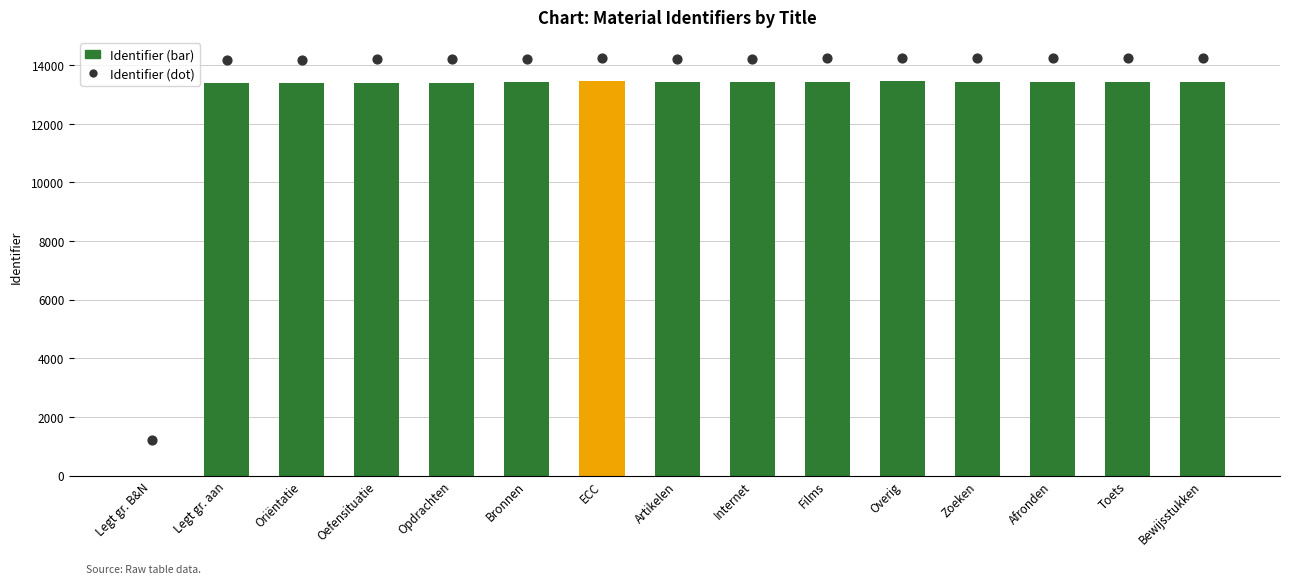

Which series reaches the maximum Y coordinate?

Identifier (dot)